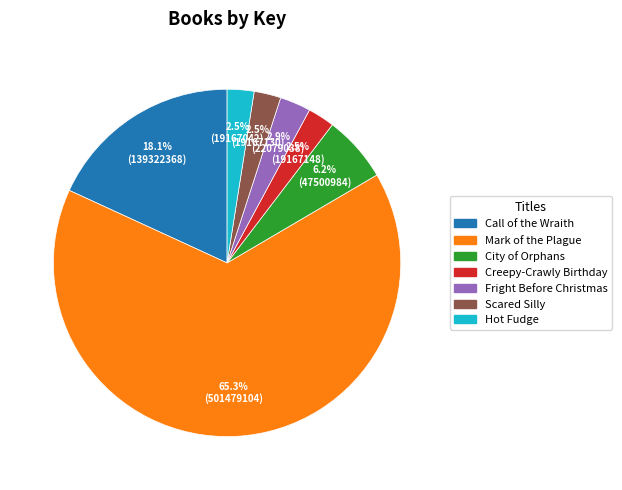

Which slice is the largest?

Mark of the Plague